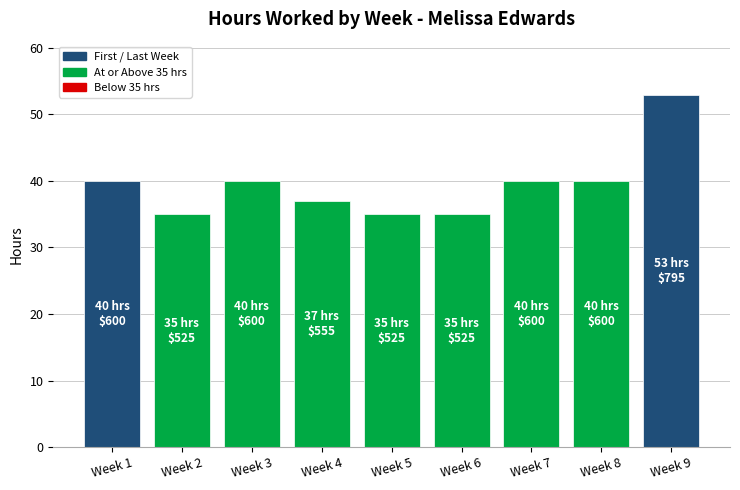

How many bars are there in total?

9